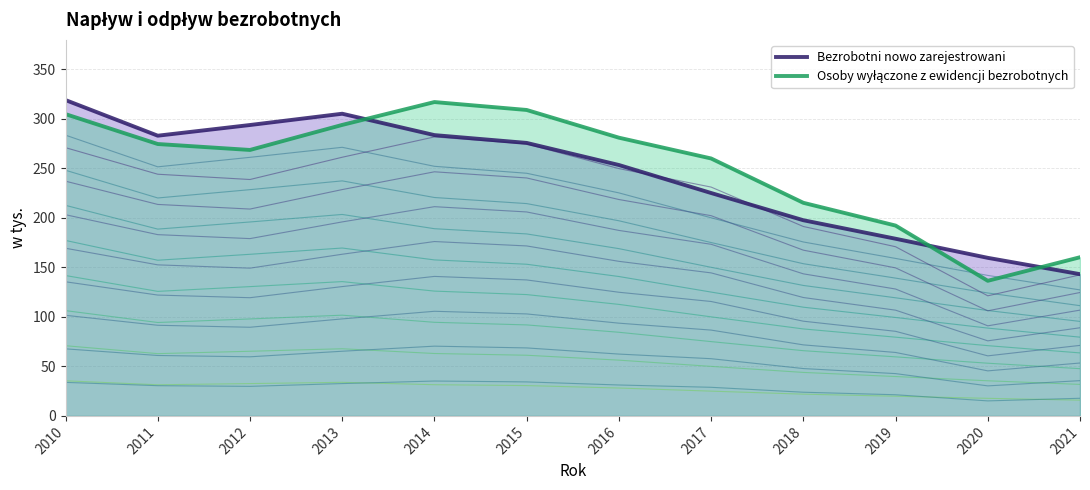

List the labels in order of Osoby wyłączone z ewidencji bezrobotnych value, smallest first.

2020, 2021, 2019, 2018, 2017, 2012, 2011, 2016, 2013, 2010, 2015, 2014